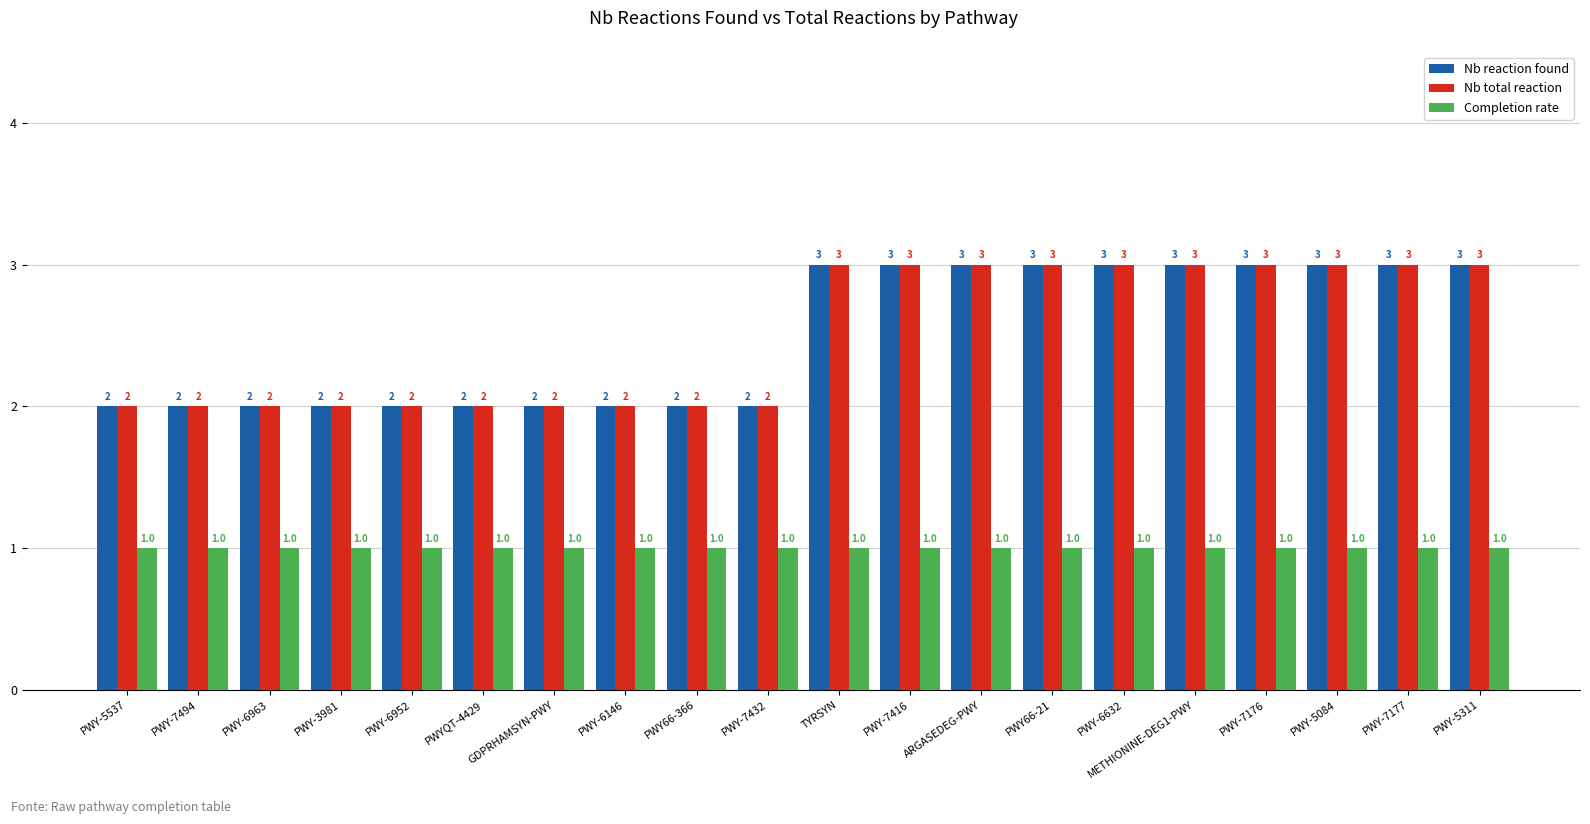

Reading left to right, transcribe all the data shown in this chart.

Nb reaction found: PWY-5537=2	PWY-7494=2	PWY-6963=2	PWY-3981=2	PWY-6952=2	PWYQT-4429=2	GDPRHAMSYN-PWY=2	PWY-6146=2	PWY66-366=2	PWY-7432=2	TYRSYN=3	PWY-7416=3	ARGASEDEG-PWY=3	PWY66-21=3	PWY-6632=3	METHIONINE-DEG1-PWY=3	PWY-7176=3	PWY-5084=3	PWY-7177=3	PWY-5311=3
Nb total reaction: PWY-5537=2	PWY-7494=2	PWY-6963=2	PWY-3981=2	PWY-6952=2	PWYQT-4429=2	GDPRHAMSYN-PWY=2	PWY-6146=2	PWY66-366=2	PWY-7432=2	TYRSYN=3	PWY-7416=3	ARGASEDEG-PWY=3	PWY66-21=3	PWY-6632=3	METHIONINE-DEG1-PWY=3	PWY-7176=3	PWY-5084=3	PWY-7177=3	PWY-5311=3
Completion rate: PWY-5537=1	PWY-7494=1	PWY-6963=1	PWY-3981=1	PWY-6952=1	PWYQT-4429=1	GDPRHAMSYN-PWY=1	PWY-6146=1	PWY66-366=1	PWY-7432=1	TYRSYN=1	PWY-7416=1	ARGASEDEG-PWY=1	PWY66-21=1	PWY-6632=1	METHIONINE-DEG1-PWY=1	PWY-7176=1	PWY-5084=1	PWY-7177=1	PWY-5311=1